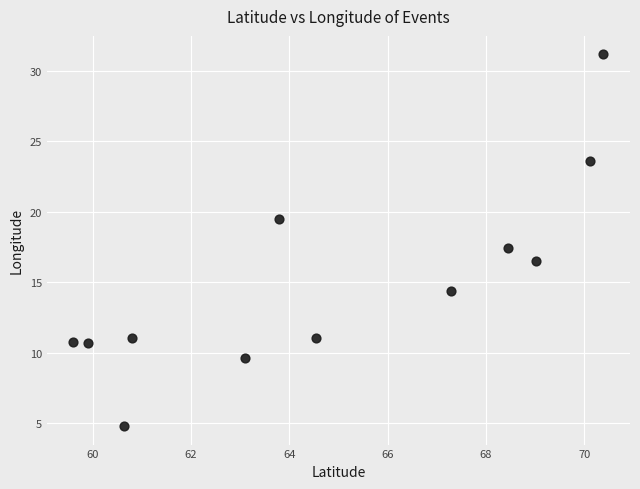

What is the range of X values (max minus min)?

10.8